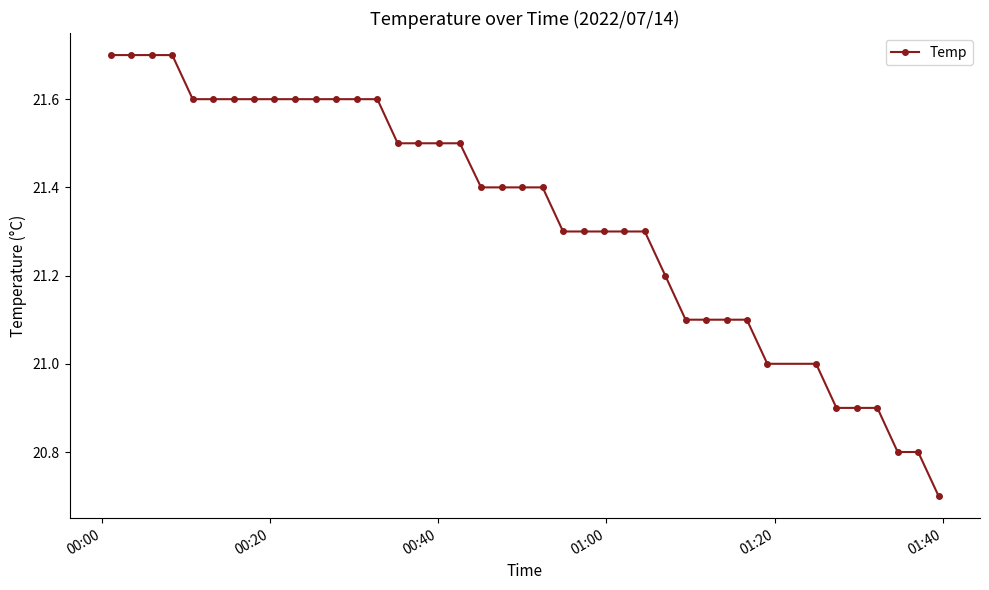

What is the average value?

21.3